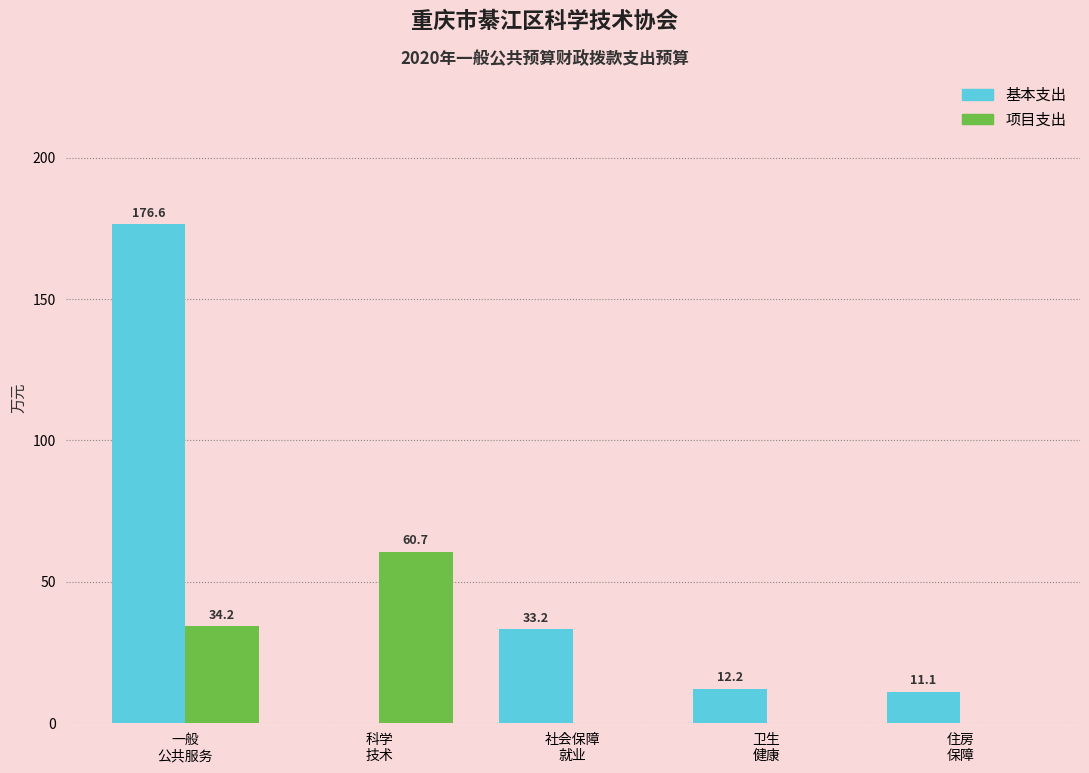

What is the highest value of the 基本支出 series?

176.6